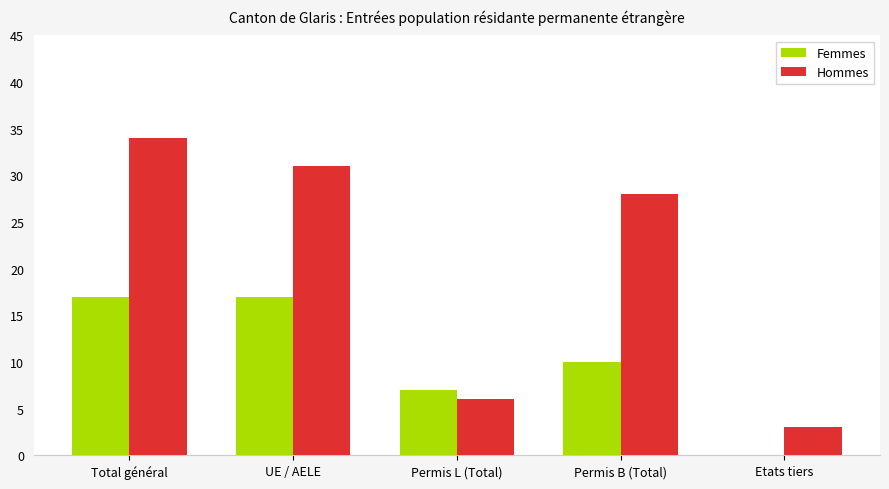

Reading left to right, what are all the values shown in this chart?

Femmes: Total général=17	UE / AELE=17	Permis L (Total)=7	Permis B (Total)=10	Etats tiers=0
Hommes: Total général=34	UE / AELE=31	Permis L (Total)=6	Permis B (Total)=28	Etats tiers=3